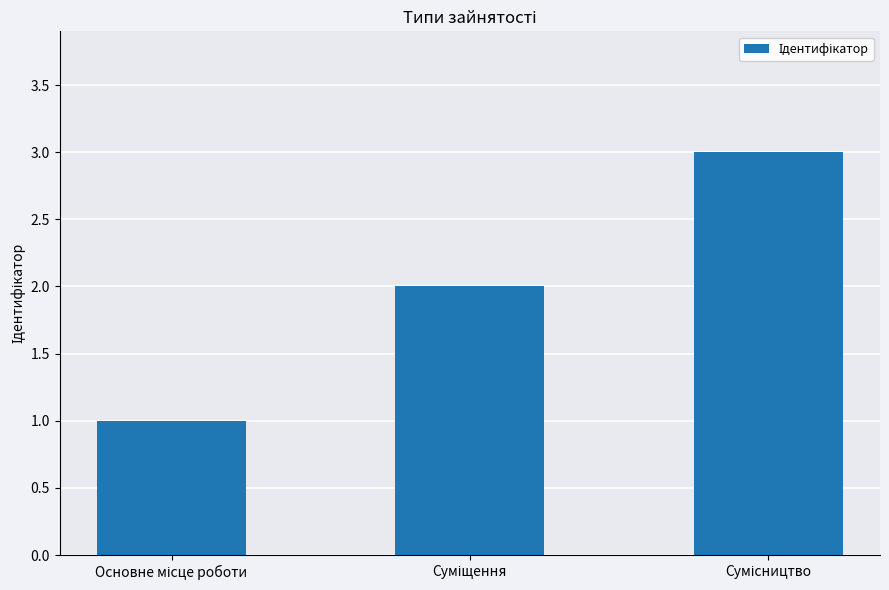

What is the value of the 1st bar from the left?

1